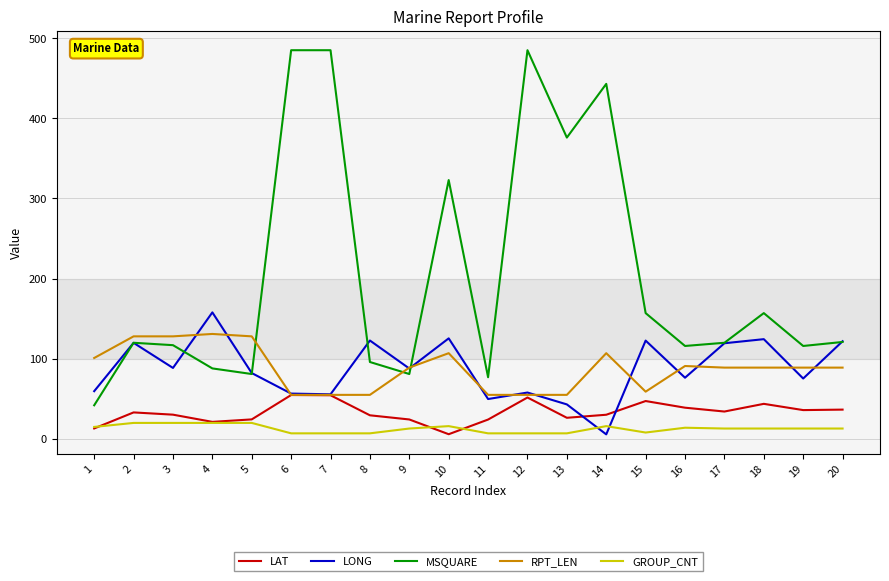

What is the greatest value displayed?

485.0